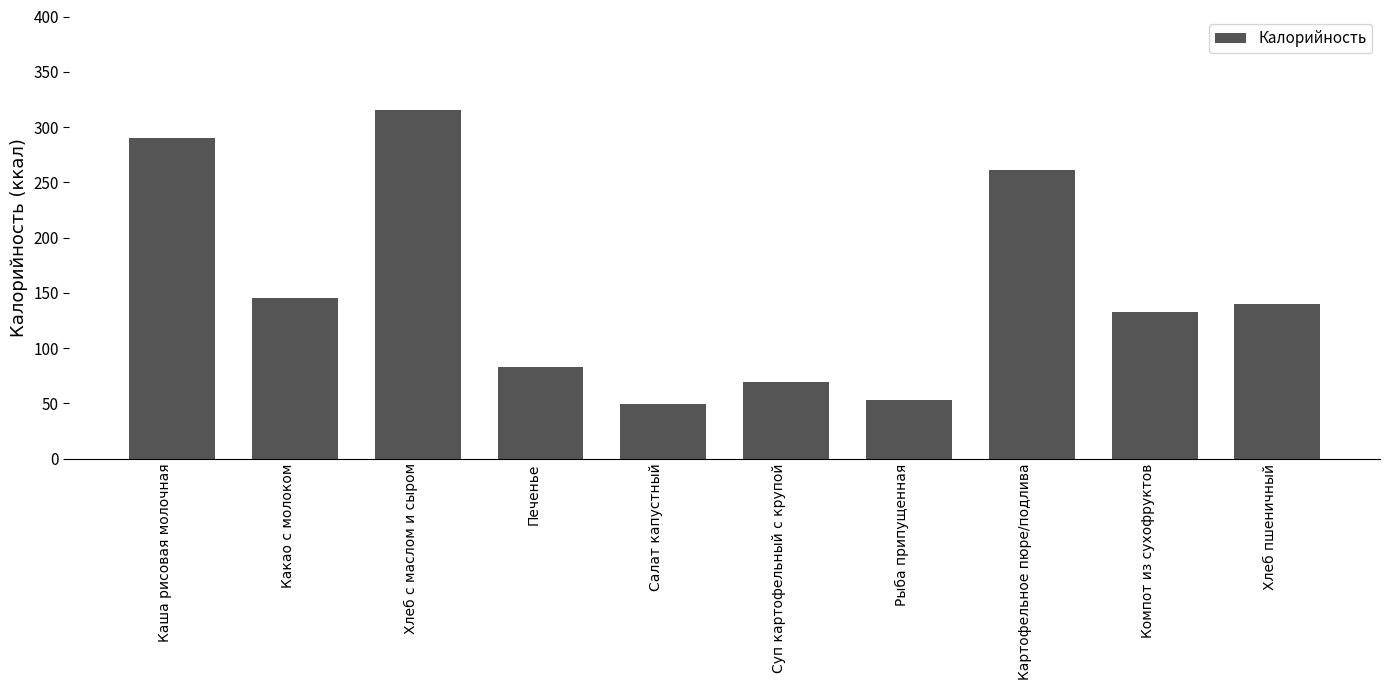

Where does the data first go above 140?

Каша рисовая молочная